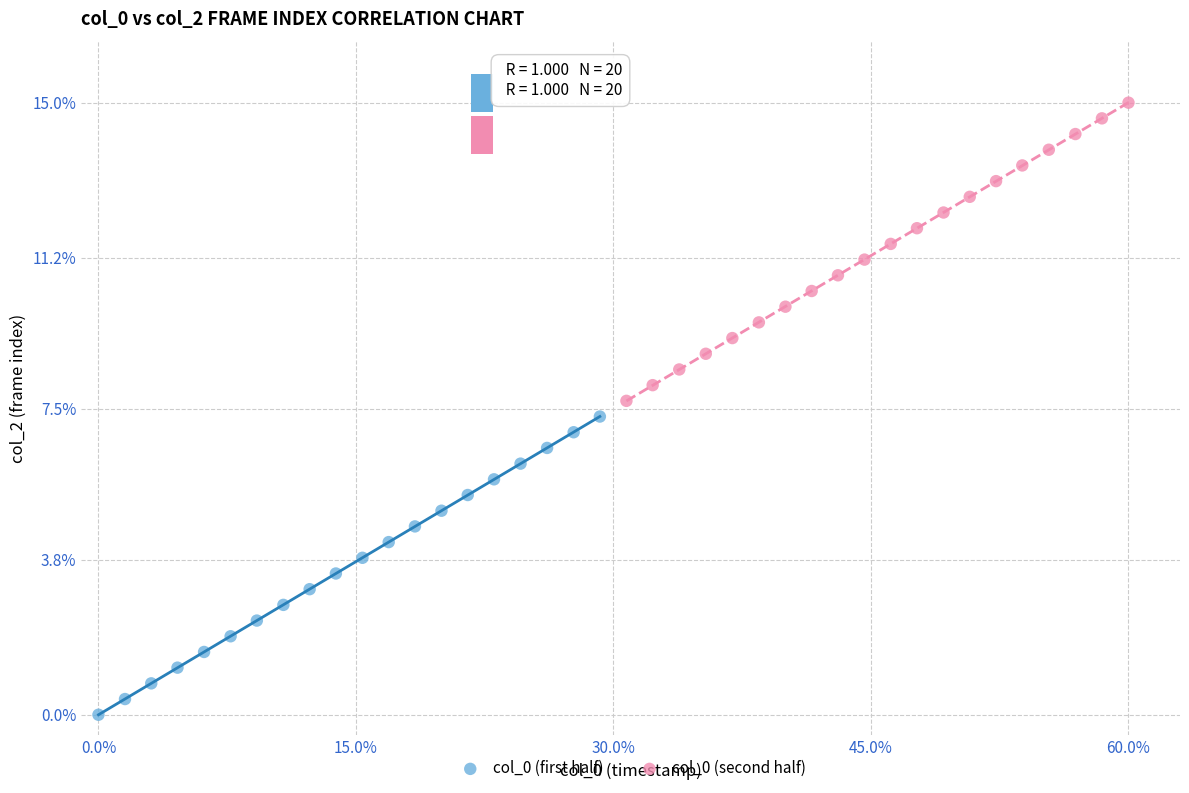

What are all the series names shown in the legend?

col_0 (first half), col_0 (second half)